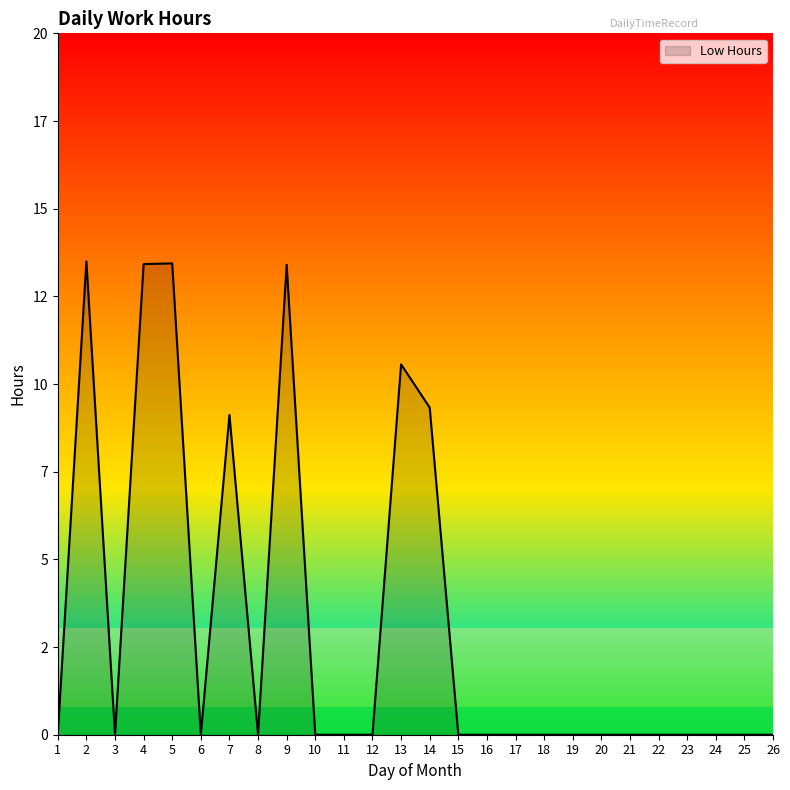

Does the chart have visible grid lines?

No